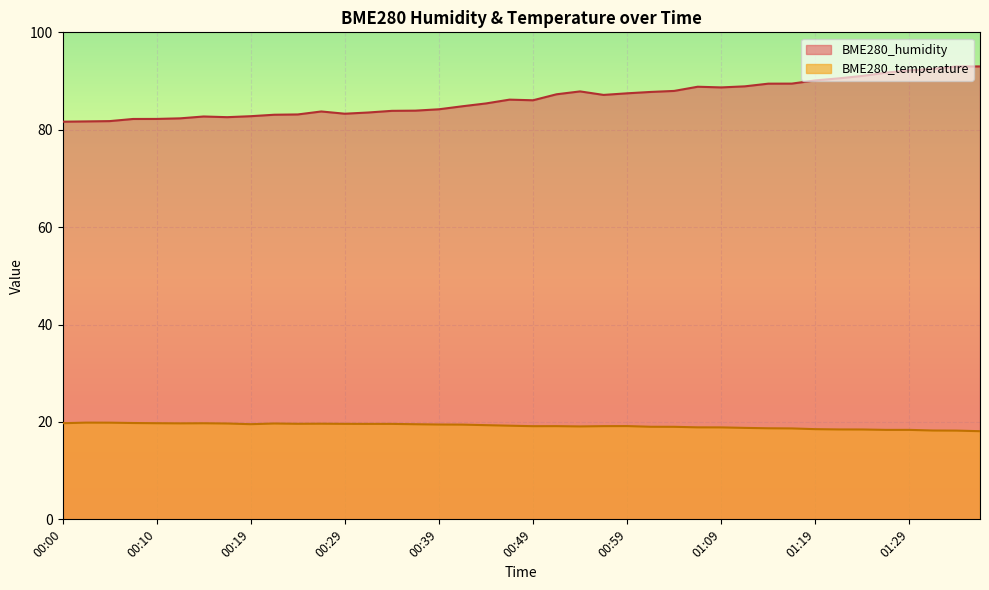

What is the label of the 21st point from the left?

00:49